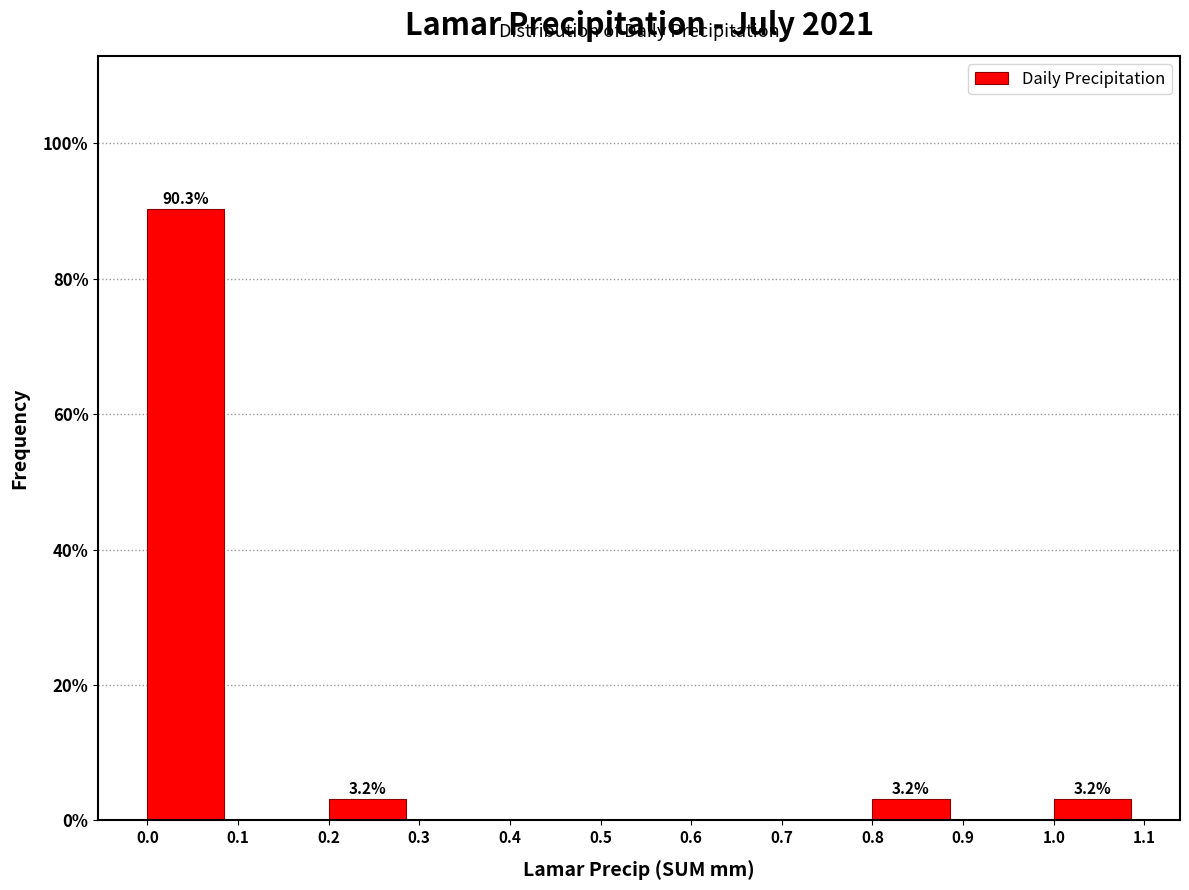

Over which range of the x-axis is the bar tallest?

0.0 to 0.1